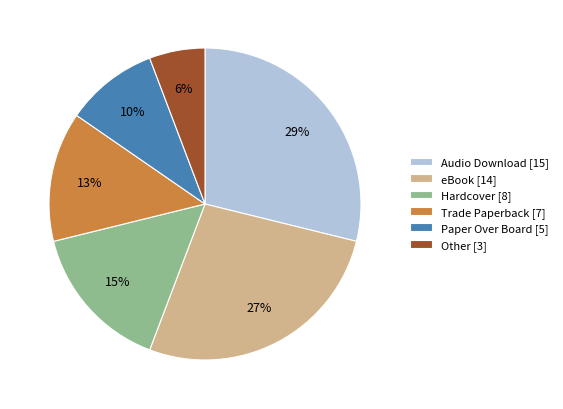

Which category has the smallest portion of the pie?

Other